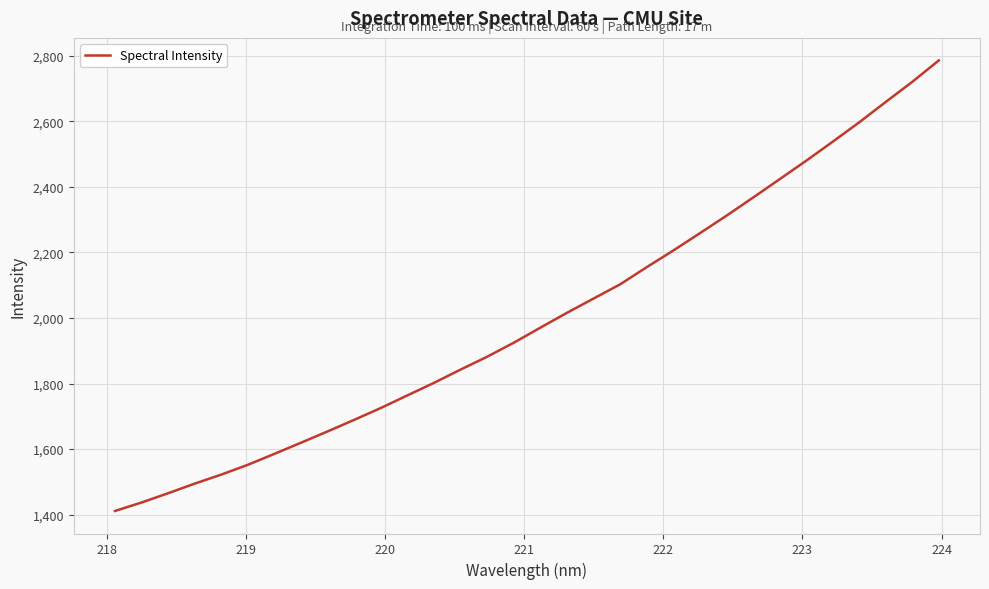

True or false: the data has more than 1 interior local peaks.

False